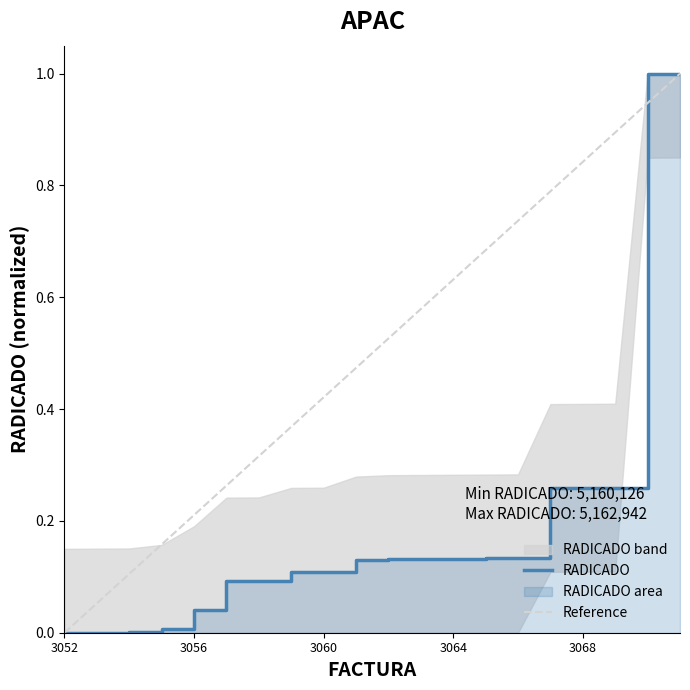

The RADICADO series shows 0.1 at 3064. True or false?

True